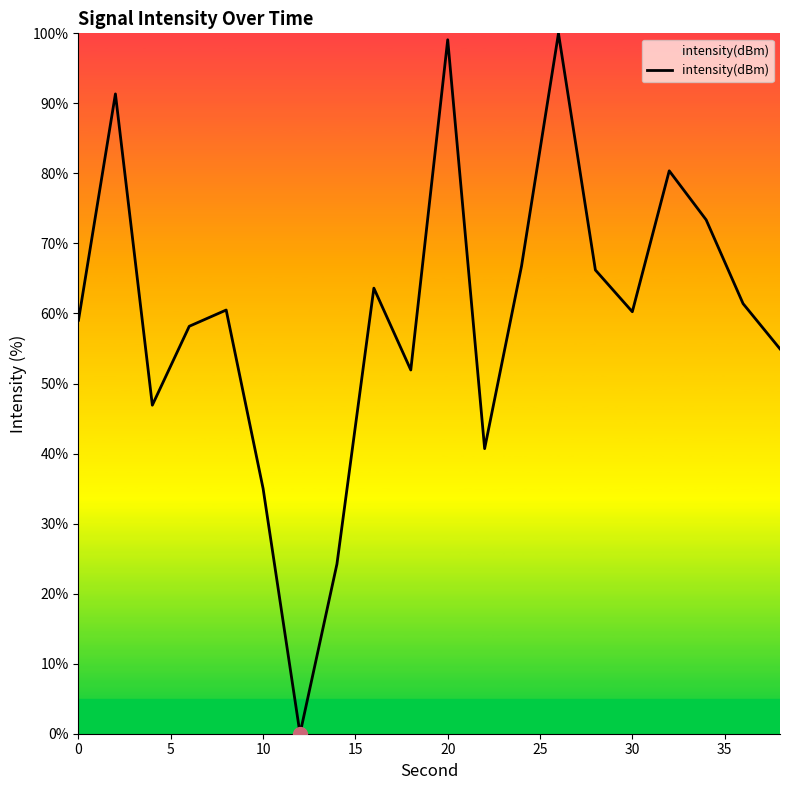

True or false: there are more than 1 points higher than both neighbors.

True